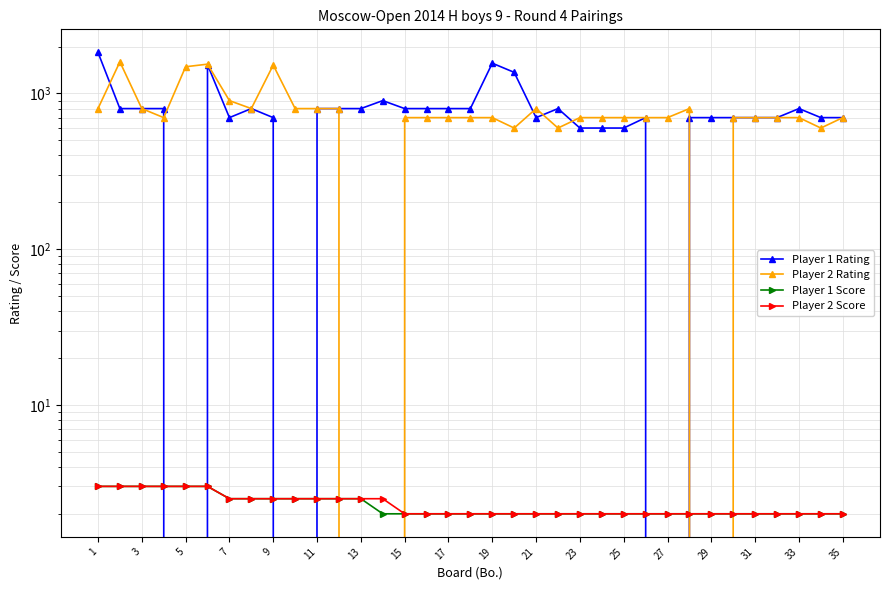

After their last crossing, which series has the higher values: Player 1 Score or Player 1 Rating?

Player 1 Rating